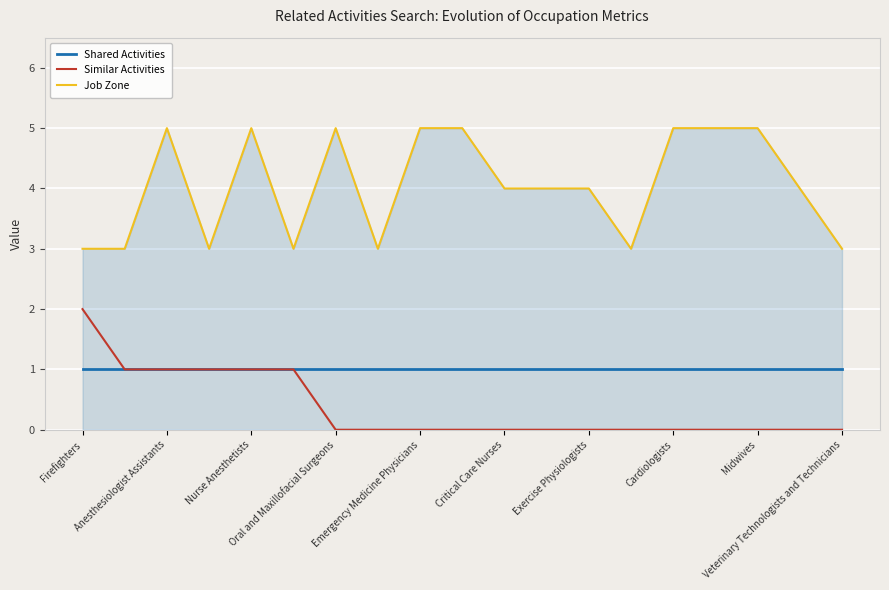

What is the maximum value shown in the chart?

5